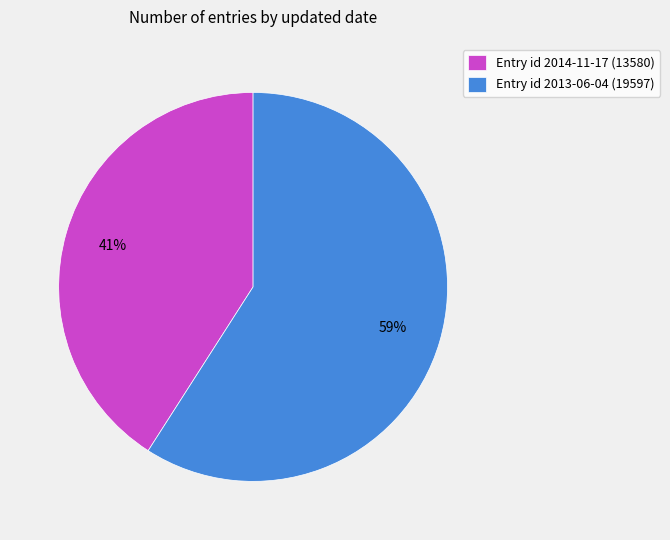

Which slice is the largest?

Entry id 2013-06-04 (19597)